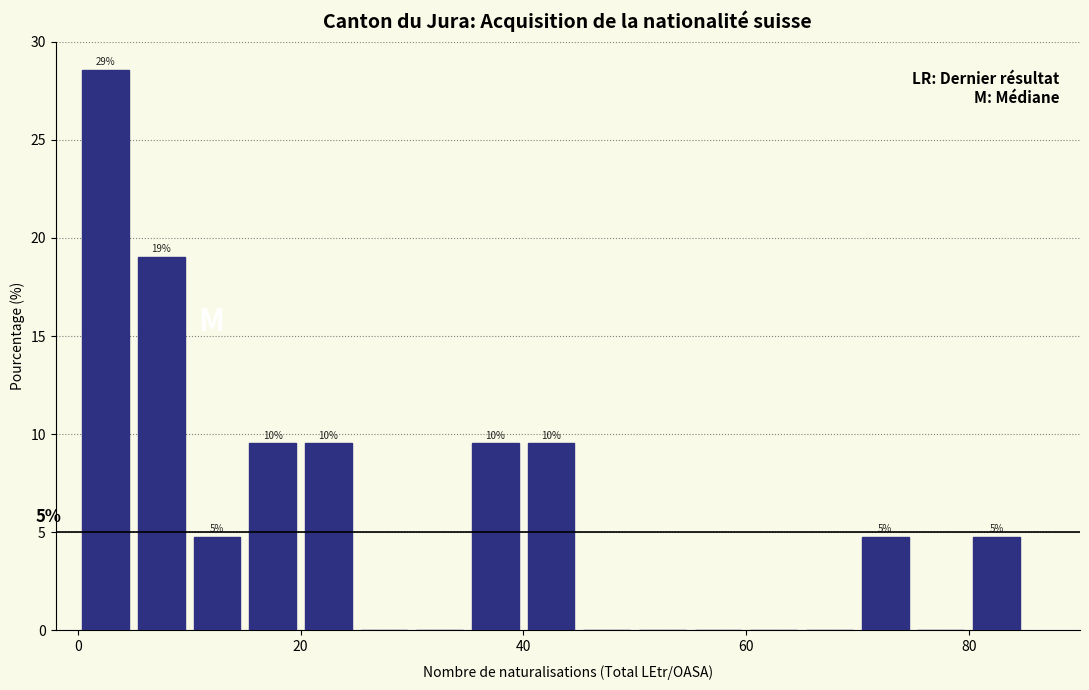

Read against the x-axis, roughly where is the centre of the tallest bar?

2